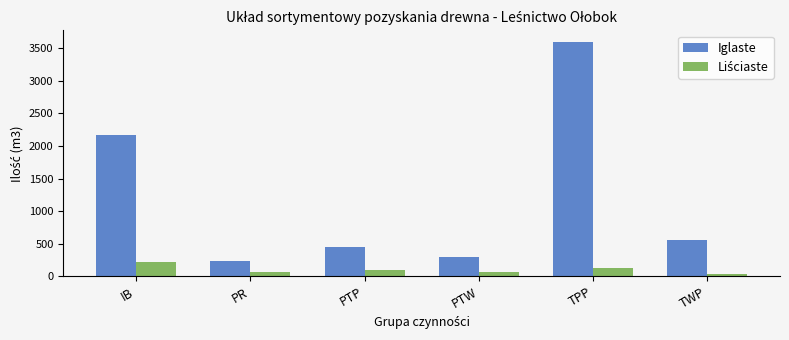

How many values in the Iglaste series are below 555?

3